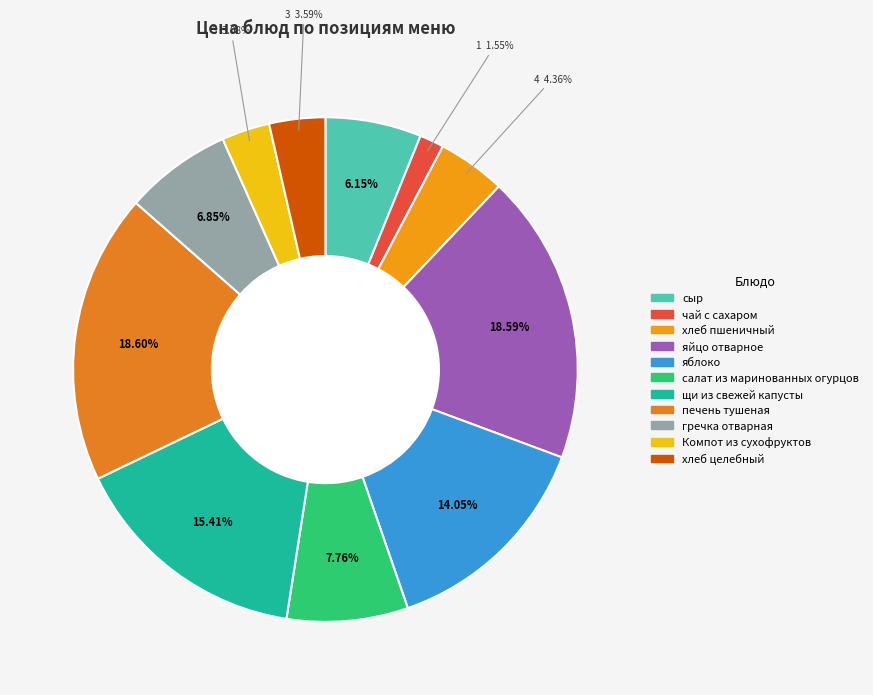

What percentage is the яйцо отварное slice, to the nearest percent?

19%